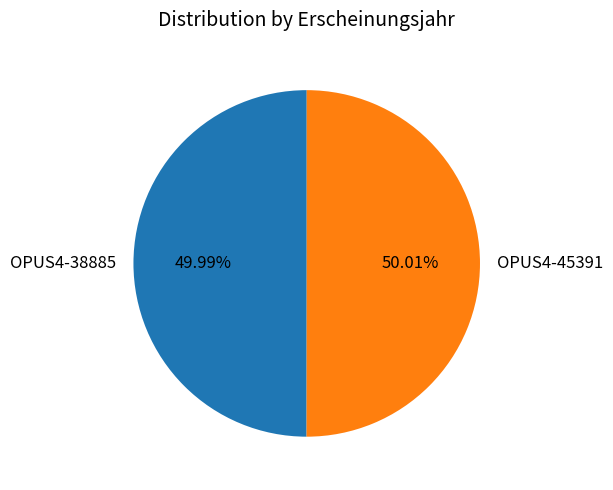

Is there any slice that represents more than half of the pie?

Yes